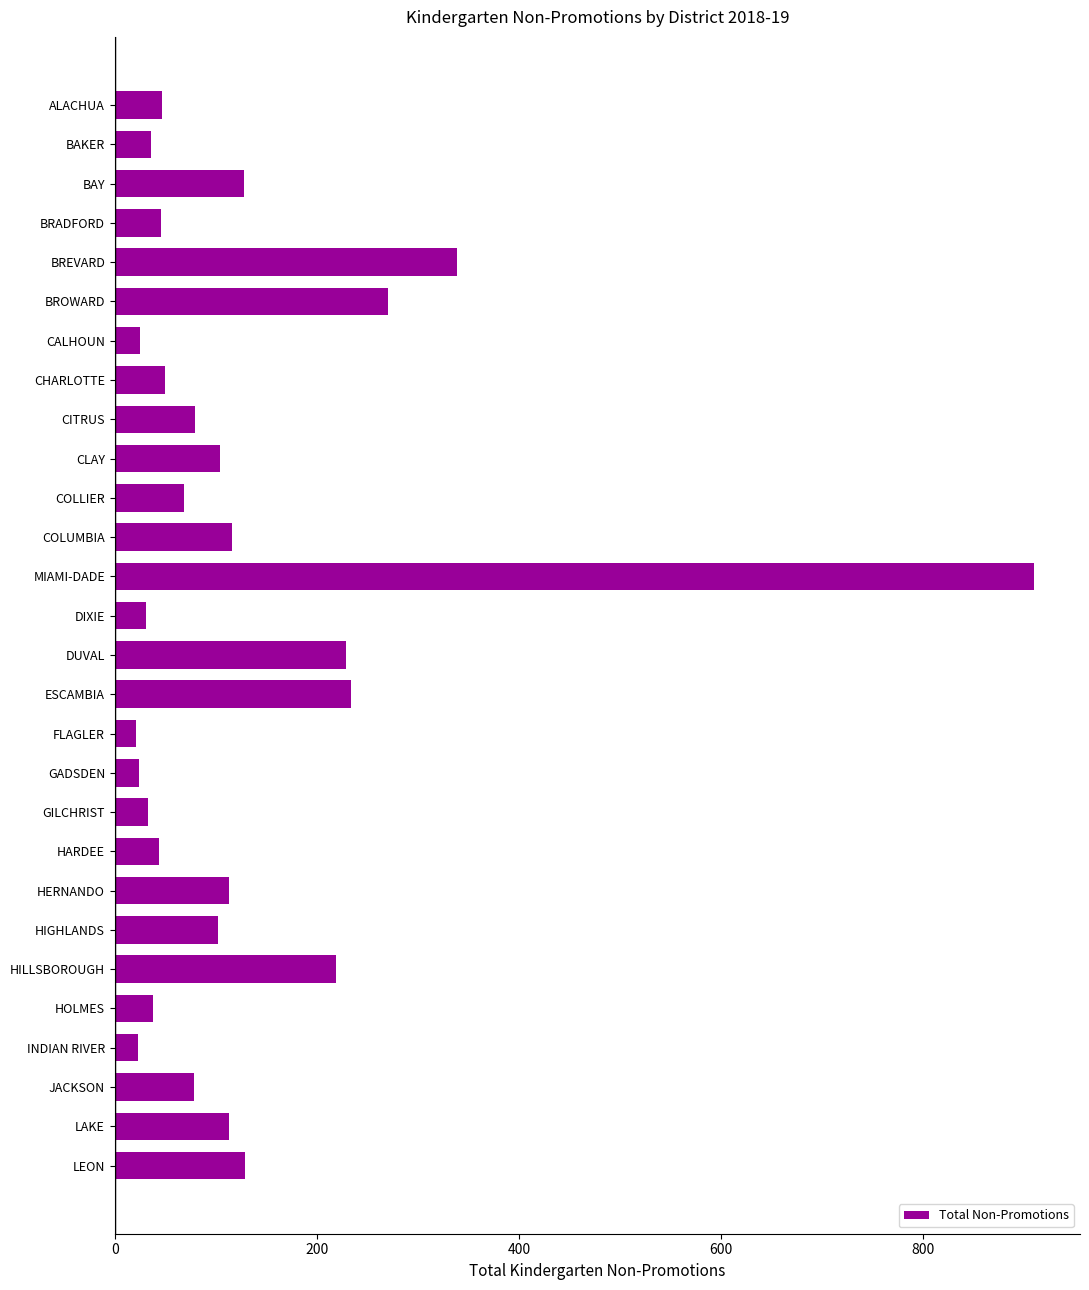

Between CLAY and BREVARD, which is larger?

BREVARD